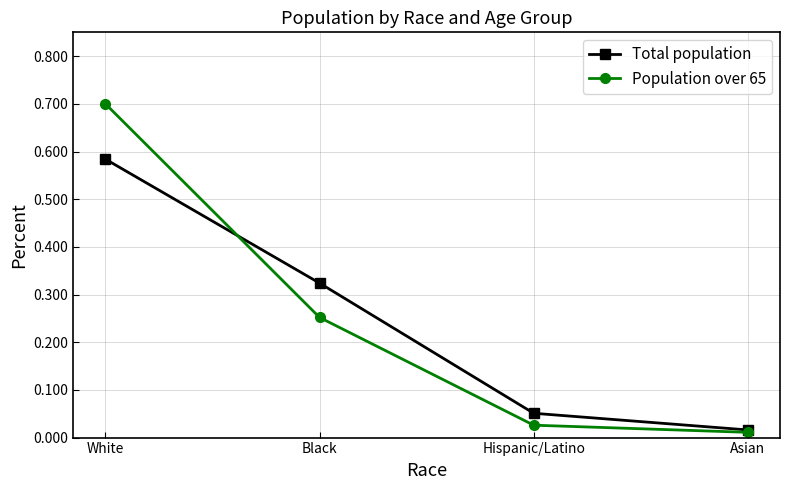

Which series changed the most between White and Black?

Population over 65